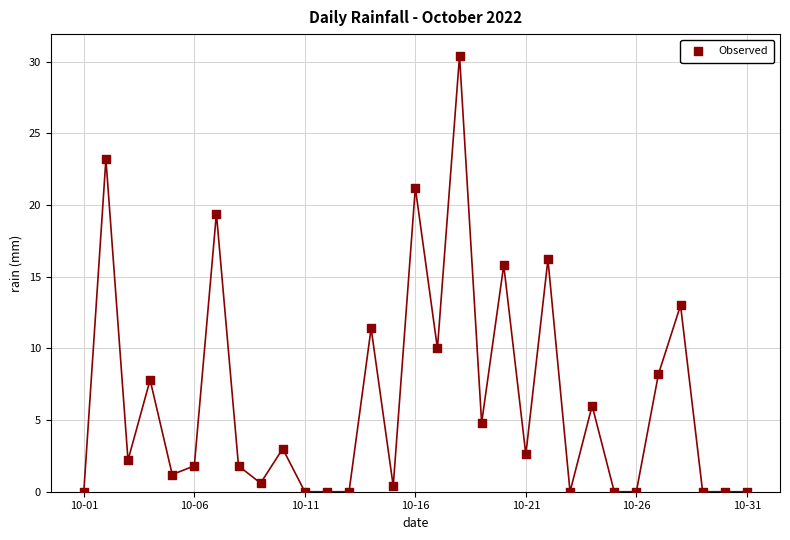

What is the range of Y values (max minus min)?

30.4